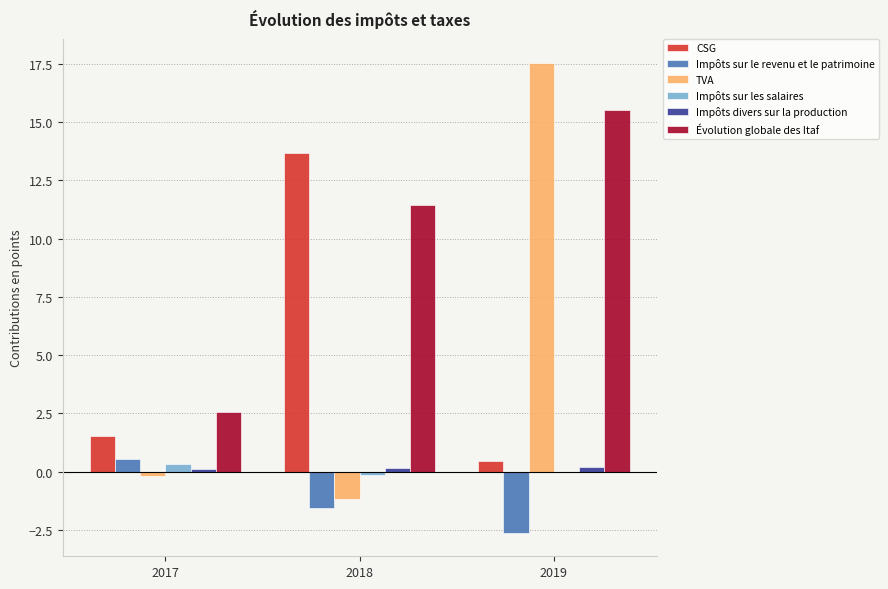

Are the bars grouped side by side (vs. stacked)?

Yes